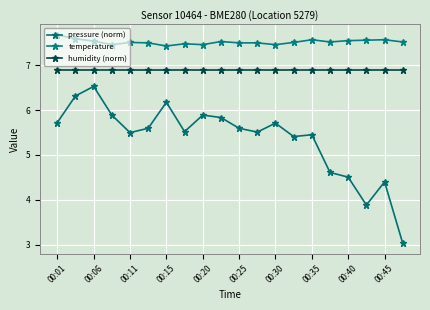

True or false: humidity (norm) and pressure (norm) intersect in this chart.

False